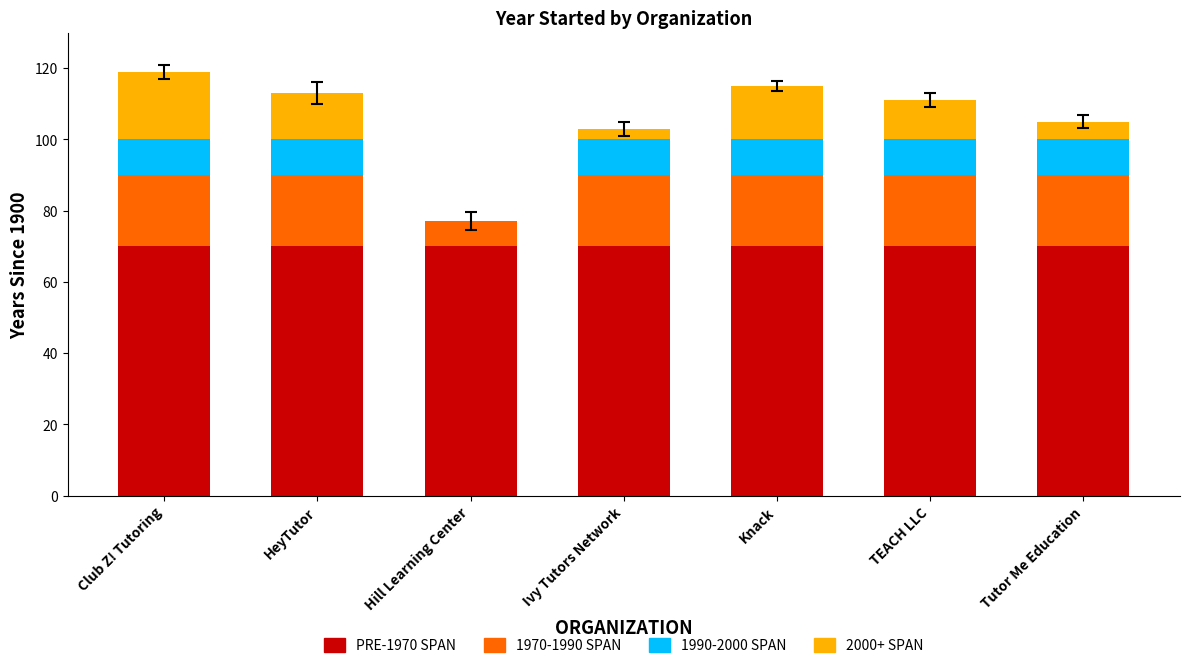

What is the total value across all series at Knack?

115